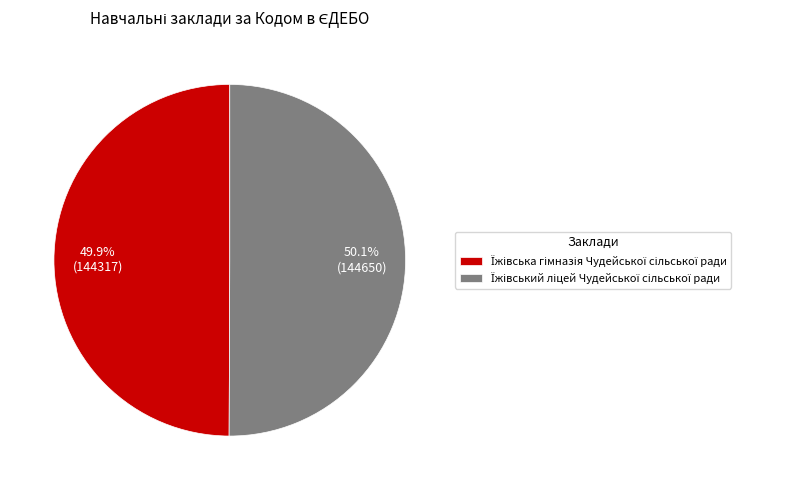

Is there a majority slice in this chart?

Yes